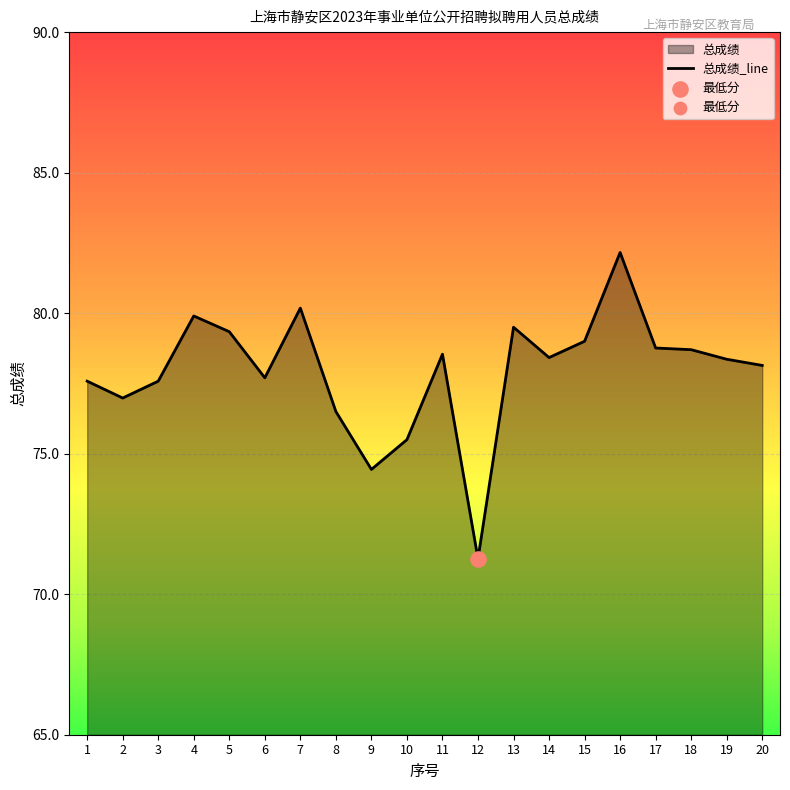

Approximately how many times larger is the value at 9 compared to 19?

0.9